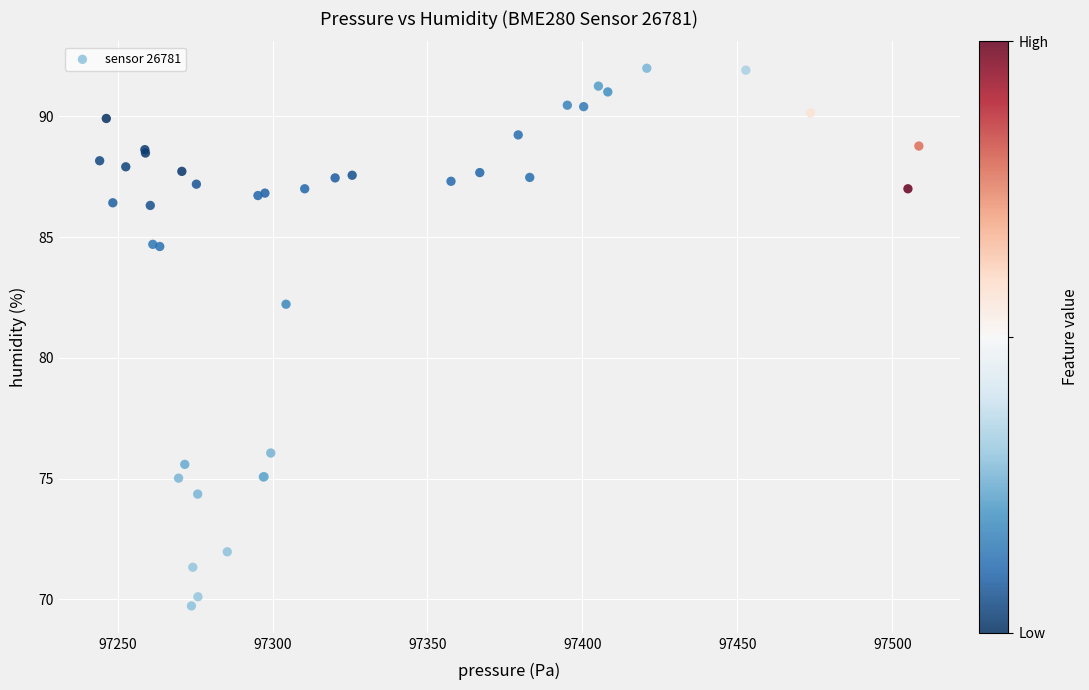

What Y value in the scatter plot is closest to 80?

82.2